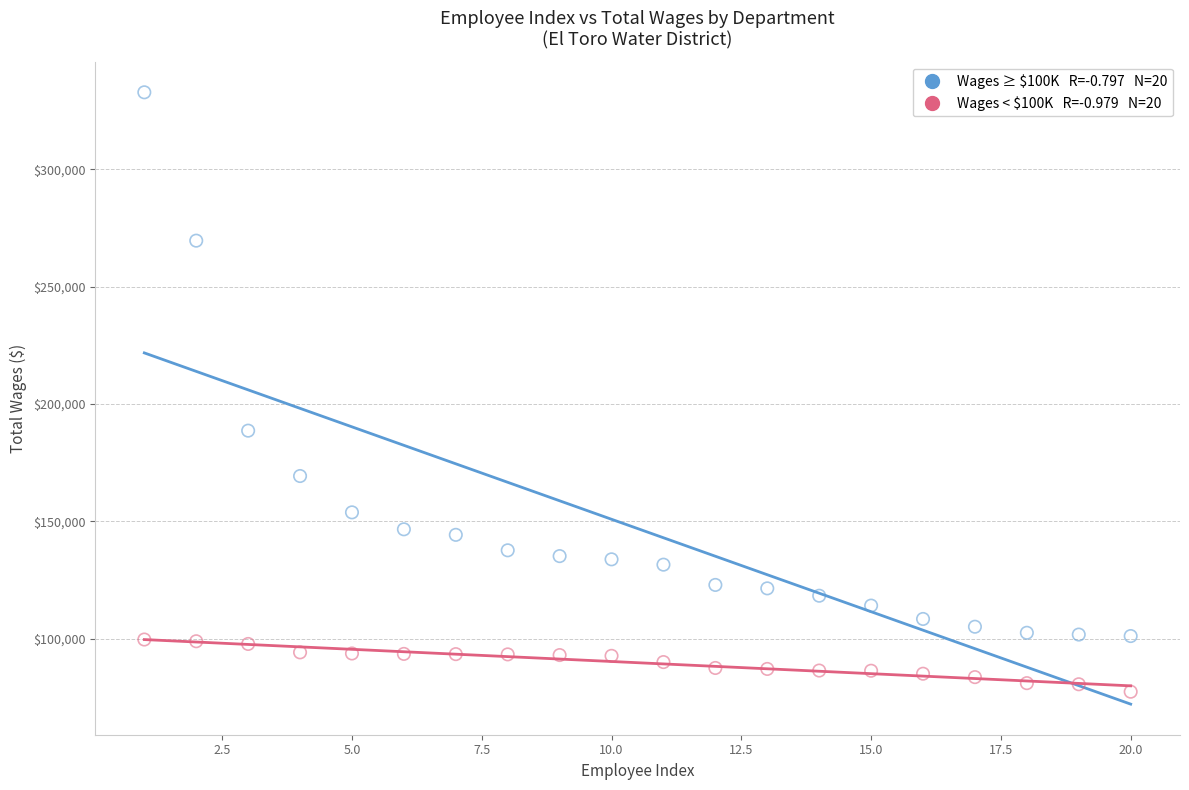

Across all series, what Y value is closest to 205089?

188623